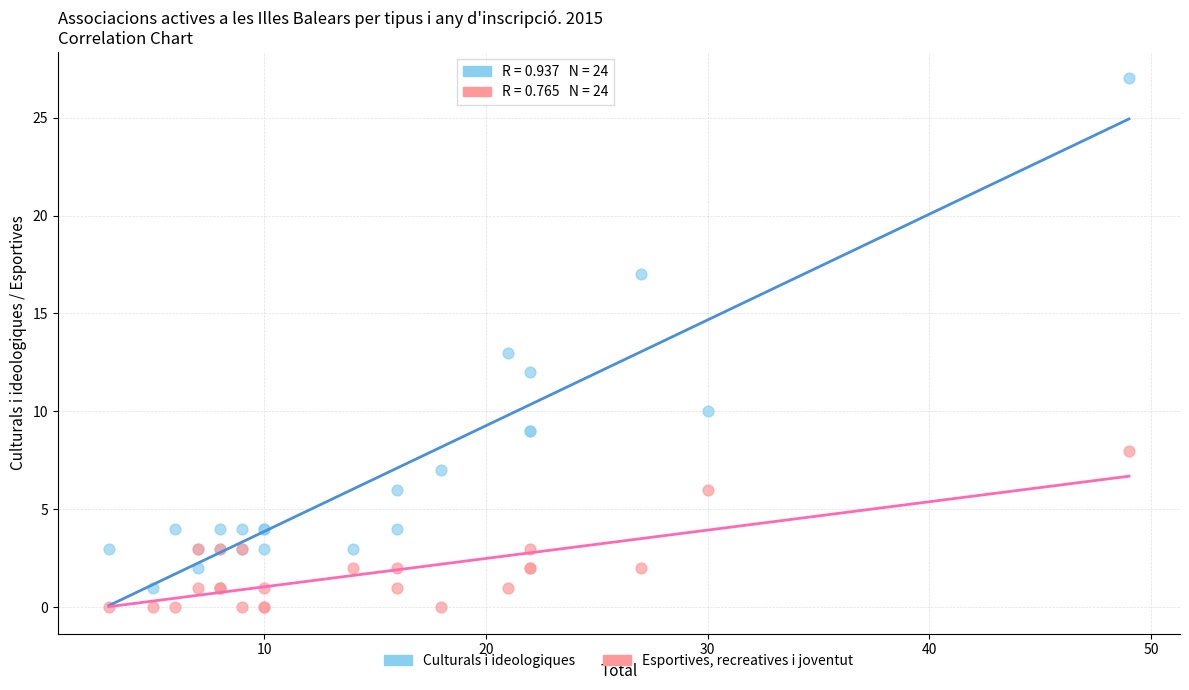

In the Culturals i ideologiques series, what Y value is closest to 14?

13